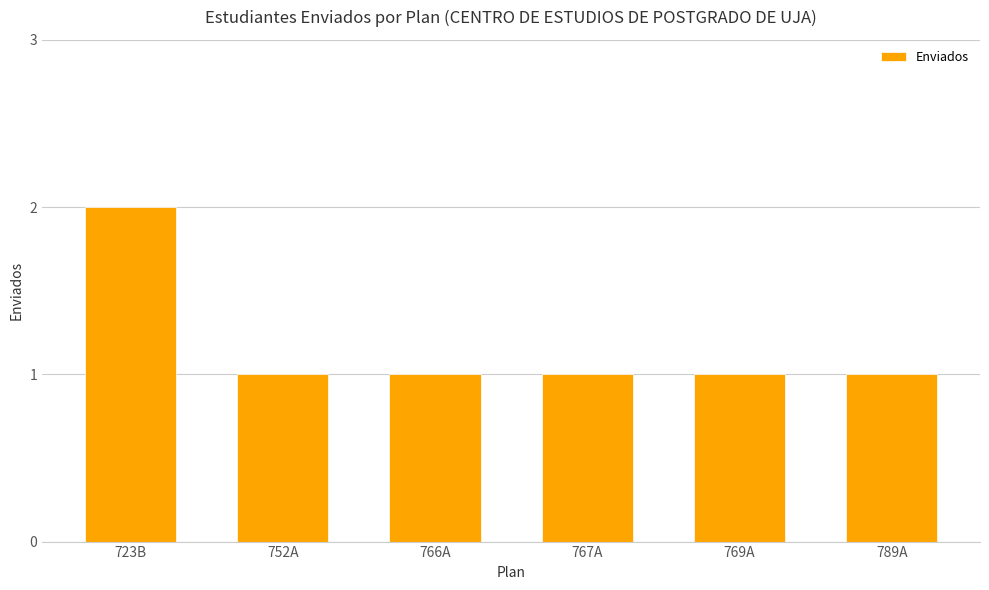

What is the sum of all values?

7